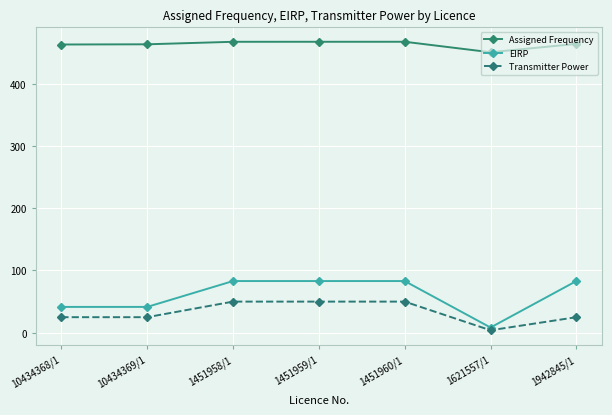

Rank the series by their maximum value, from lowest to highest.

Transmitter Power, EIRP, Assigned Frequency